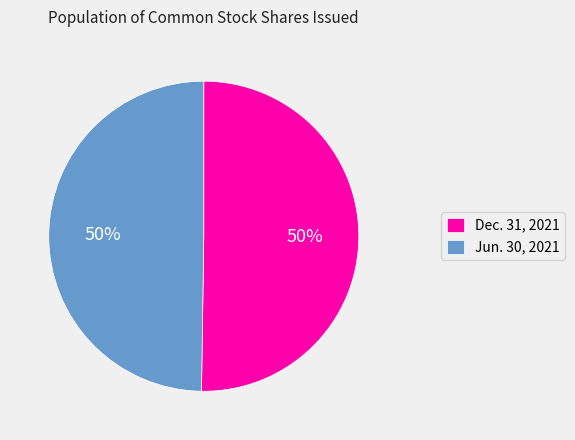

How many segments does this pie chart have?

2